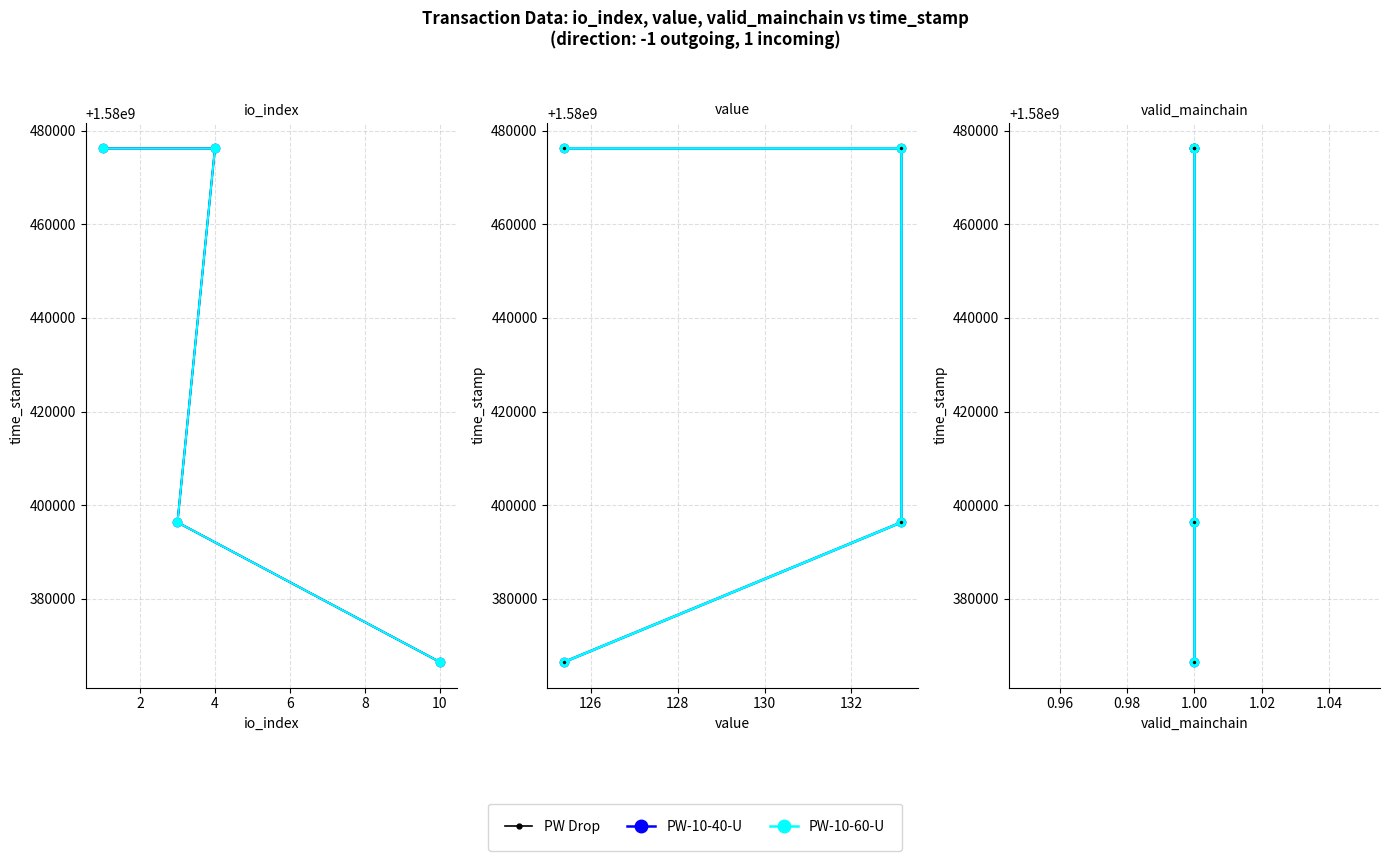

At how many categories does at least one series exceed 1580469244?

2